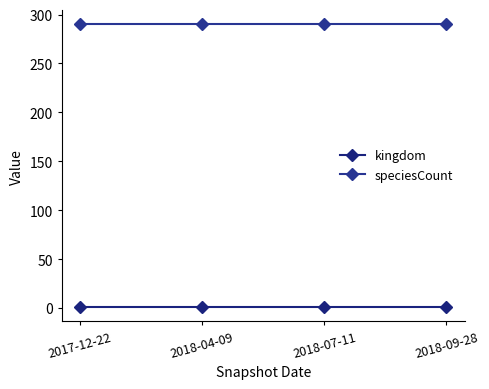

Is the value of kingdom at 2018-07-11 greater than the value of speciesCount at 2018-09-28?

No